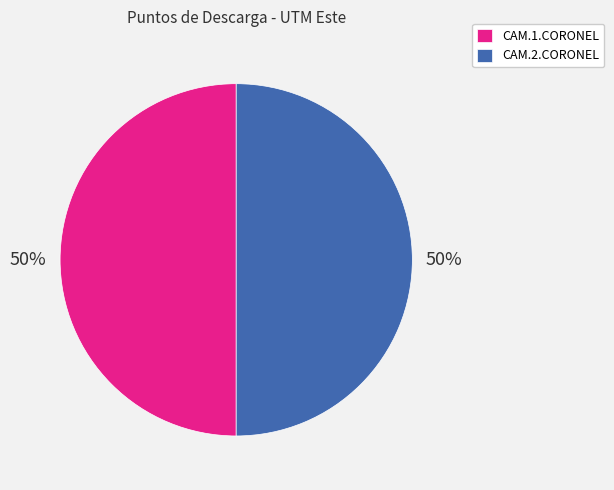

To the nearest percent, what is the average slice percentage?

50%